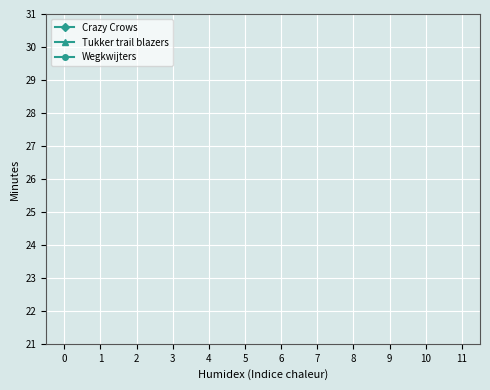

True or false: Wegkwijters has more than 2 interior local peaks.

False